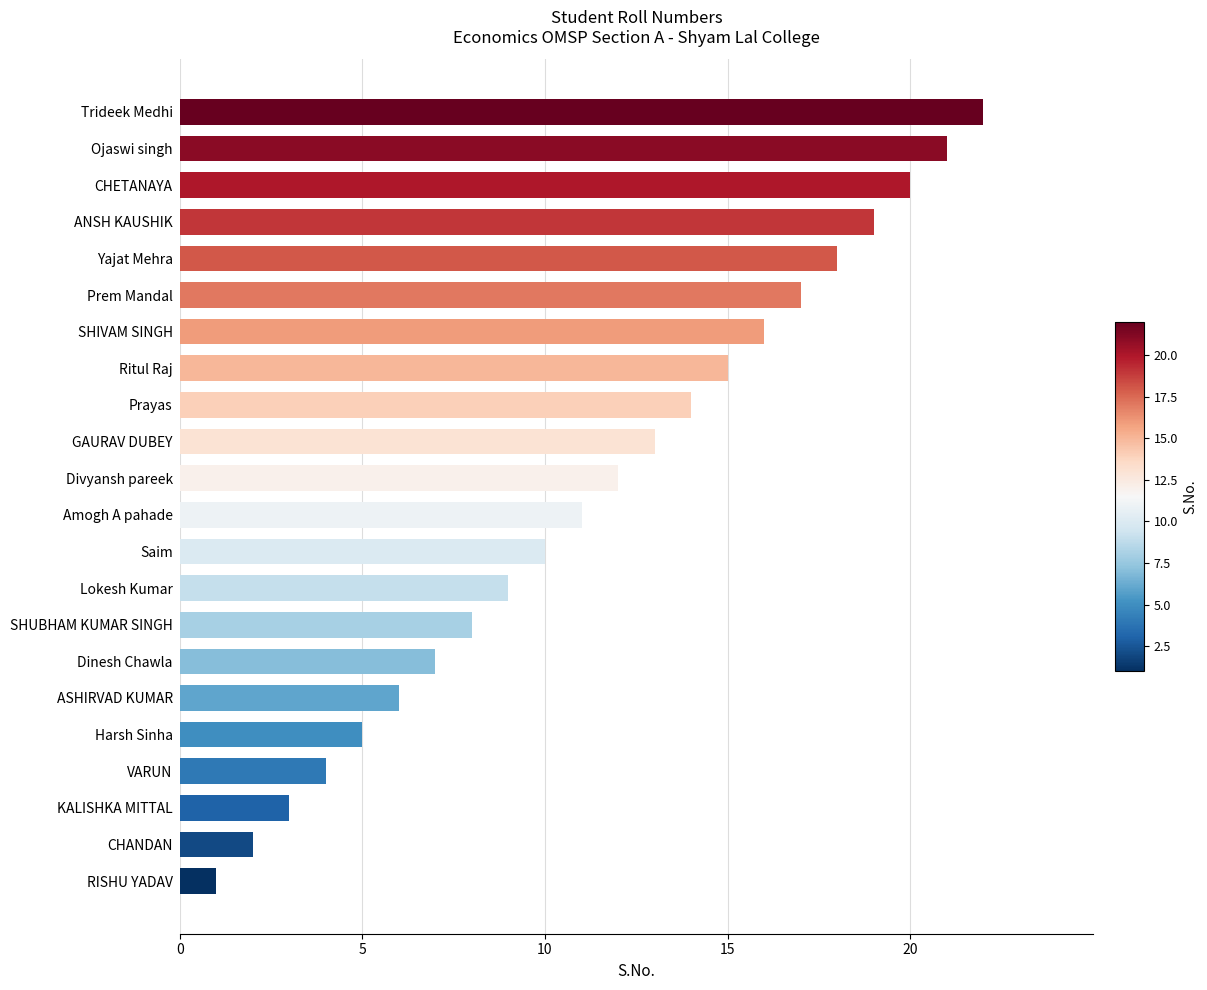

What is the difference between the maximum and minimum values?

21